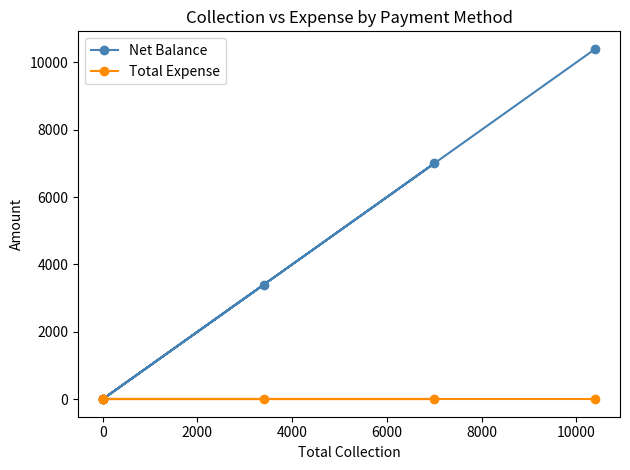

True or false: Total Expense and Net Balance intersect in this chart.

False